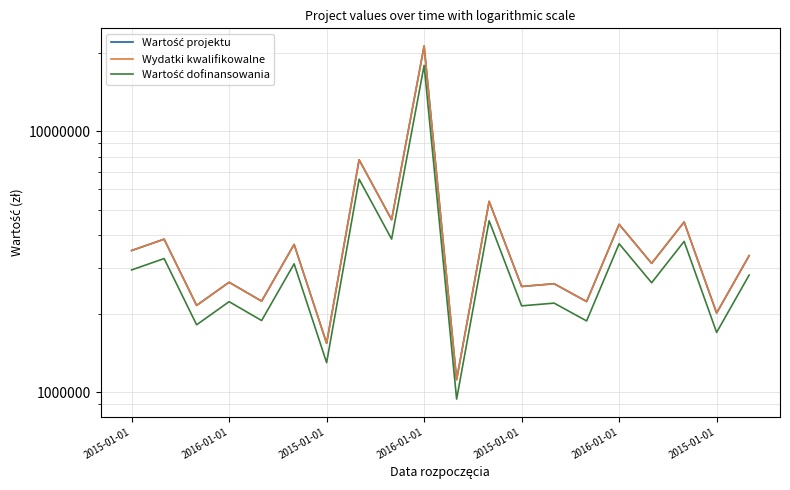

Is the value of Wartość projektu at 7 greater than the value of Wartość dofinansowania at 2016-01-01?

Yes